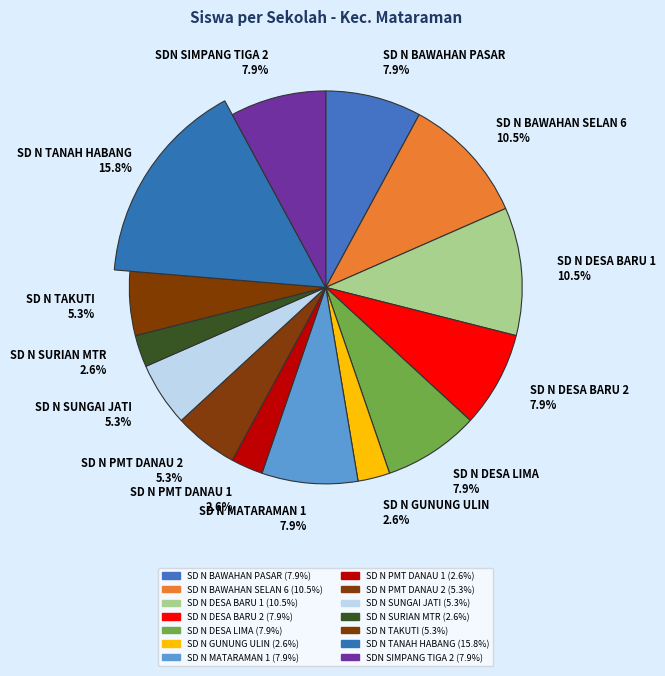

To the nearest percent, what is the difference between the SD NEGERI TANAH HABANG and SD NEGERI PEMATANG DANAU 2 slice percentages?

11%